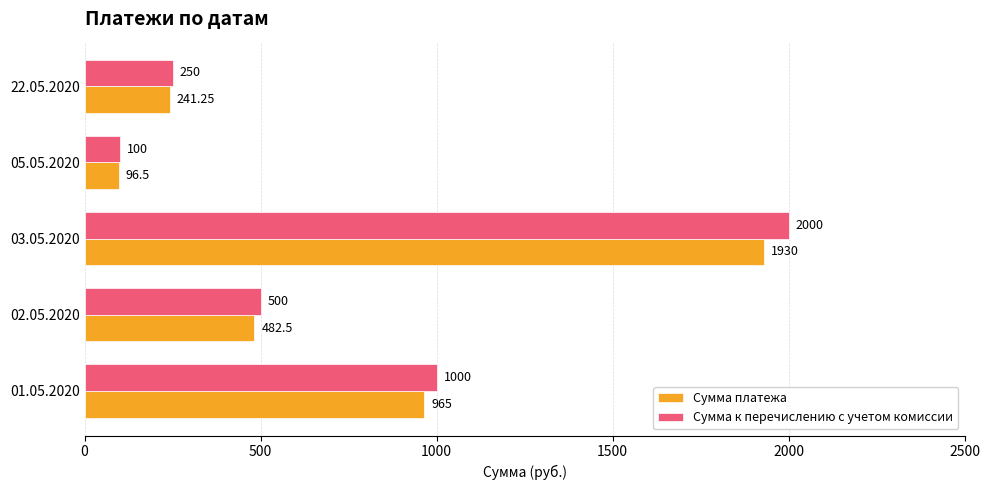

Which series has the largest total across all categories?

Сумма к перечислению с учетом комиссии